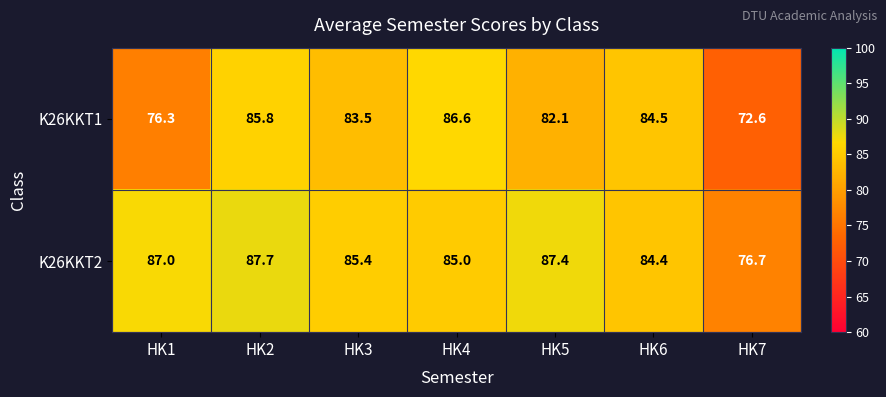

Which label corresponds to the smallest value in the chart?

HK7